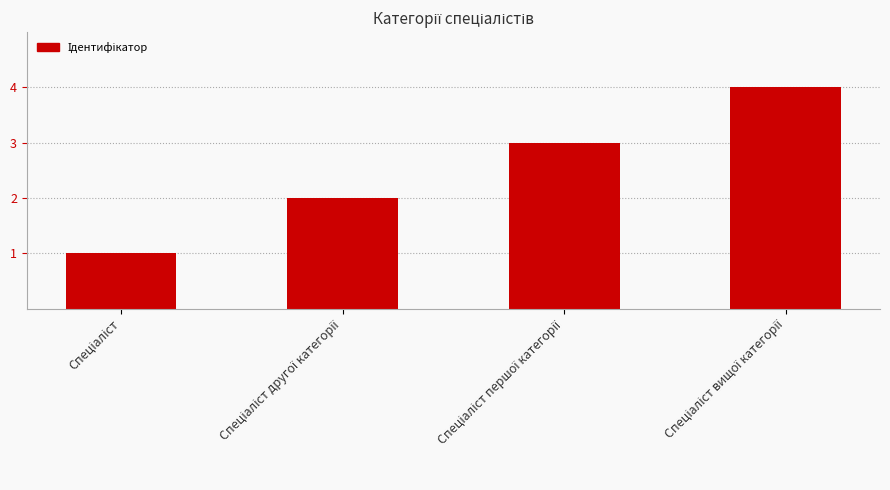

What is the greatest value displayed?

4